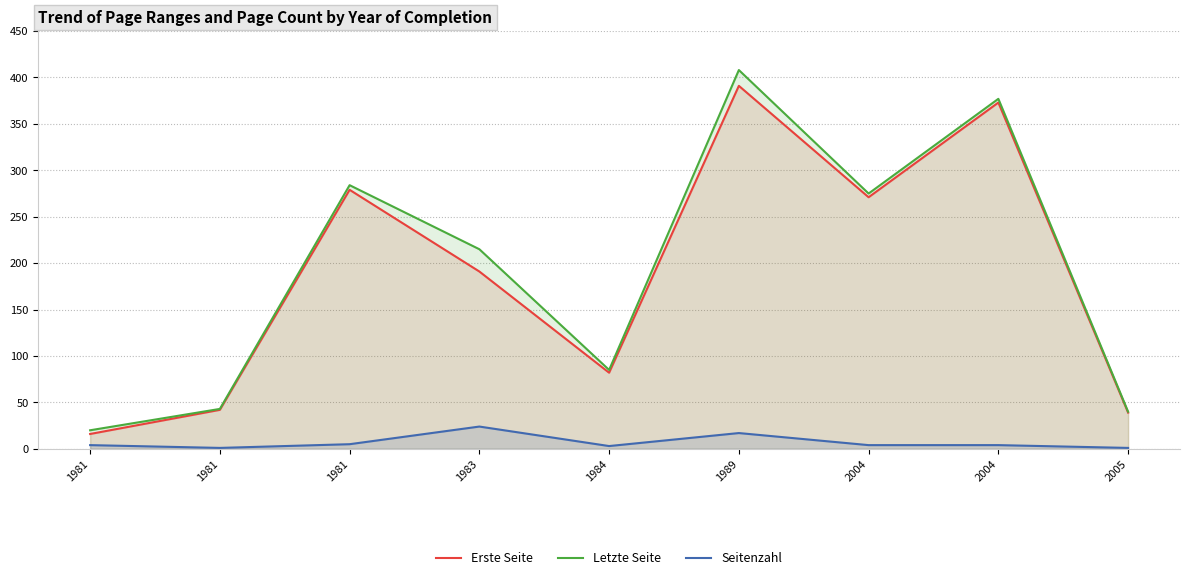

What is the difference between the maximum and minimum values in the Seitenzahl series?

23